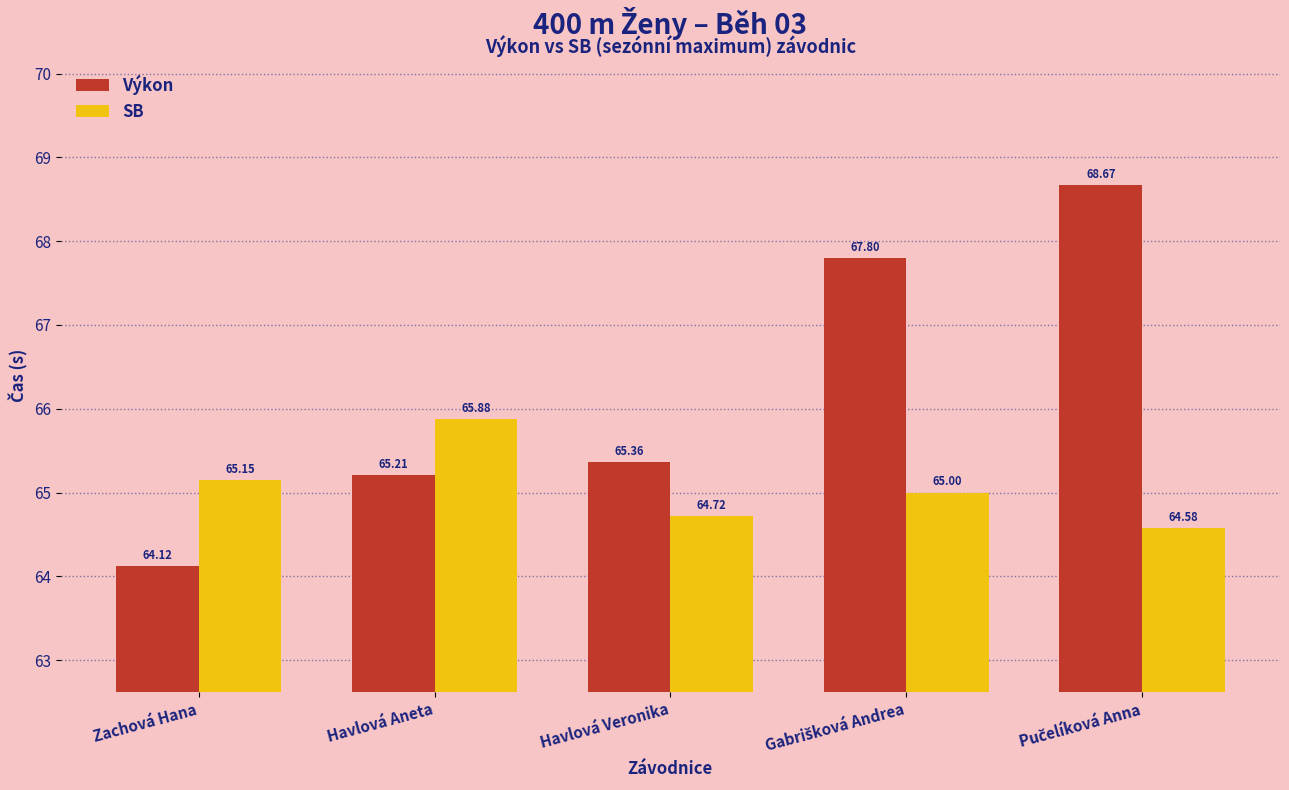

What value does the Výkon series have at Havlová Aneta?

65.2